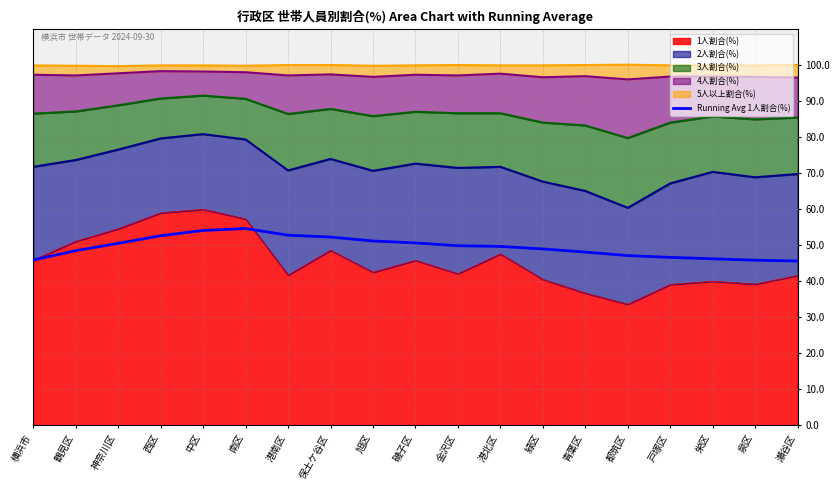

Where does the data first go above 49?

神奈川区